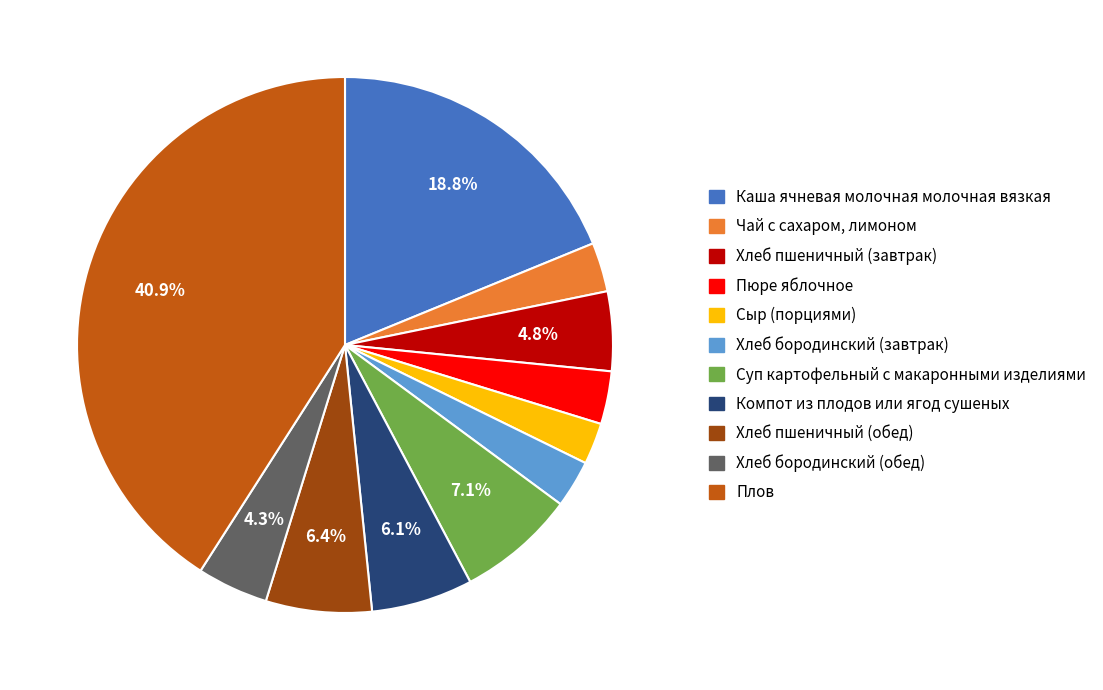

Which category has the biggest portion of the pie?

Плов